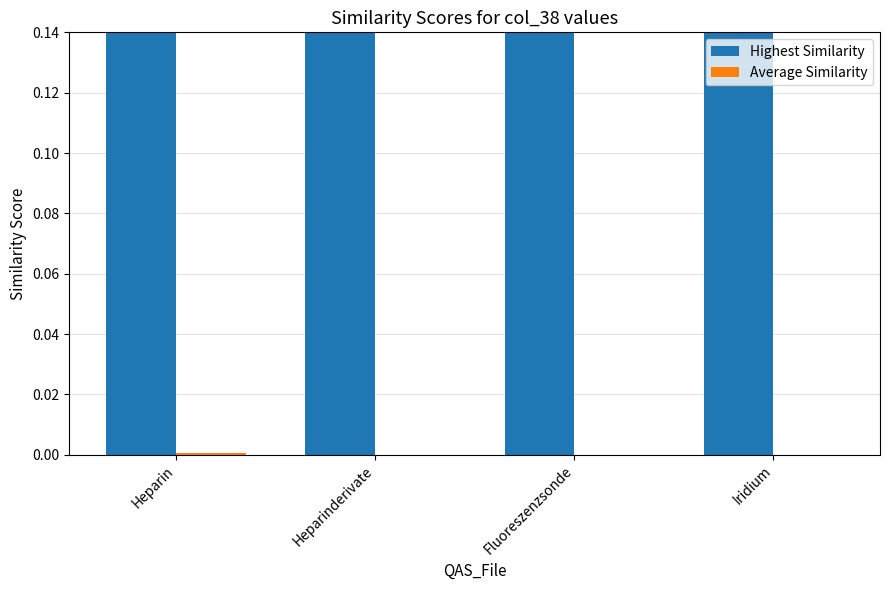

Reading left to right, extract all data points from this chart.

Highest Similarity: 1.0	1.0	1.0	1.0
Average Similarity: 0.0	0.0	0.0	0.0